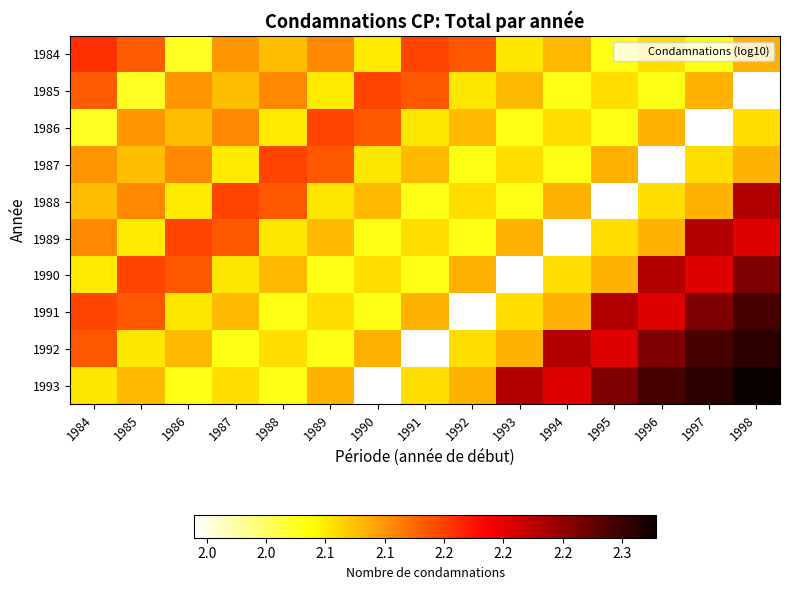

Which category has the lowest value across all series?

1998